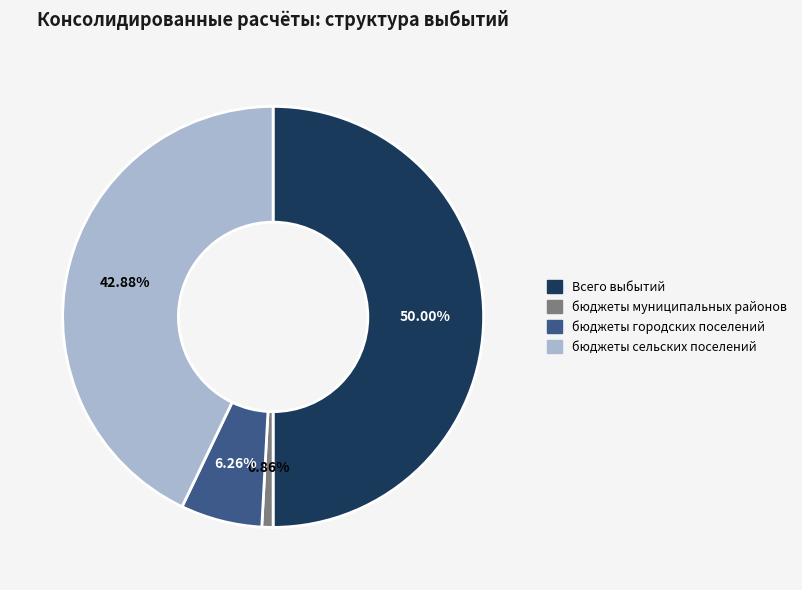

How much of the chart is everything except бюджеты муниципальных районов?

99.1%